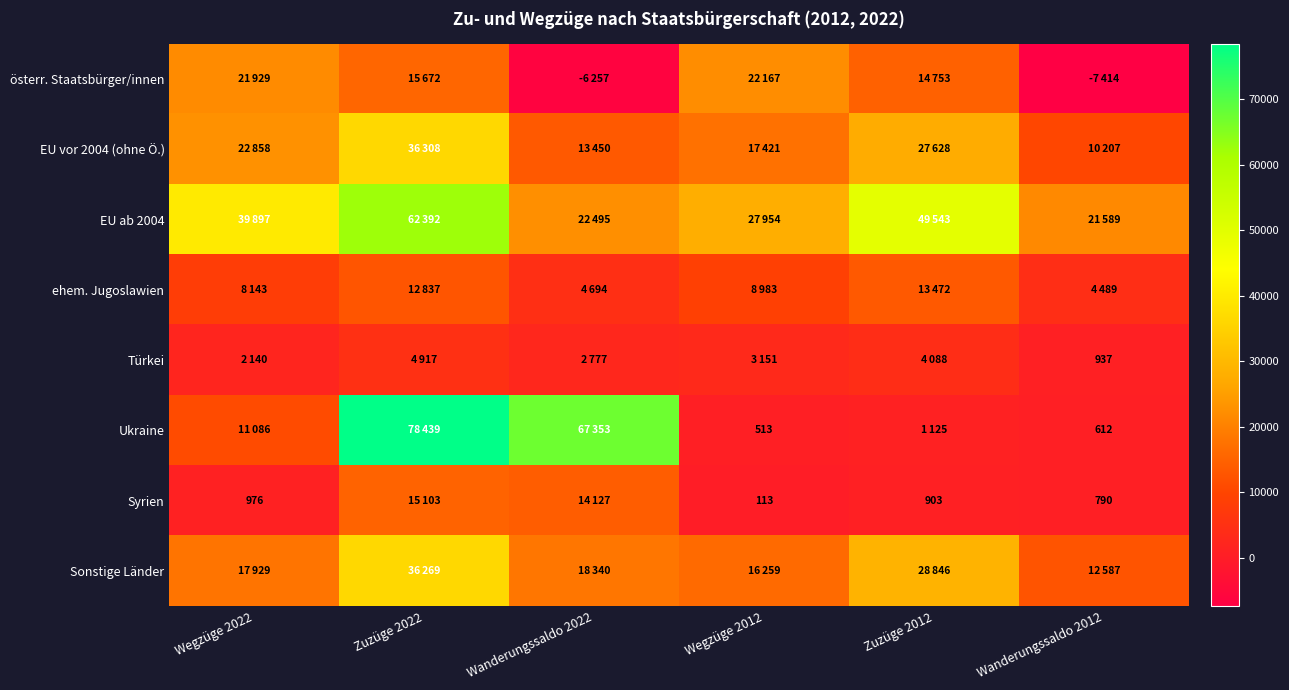

Is it true that Syrien equals 315 at Wanderungssaldo 2012?

False